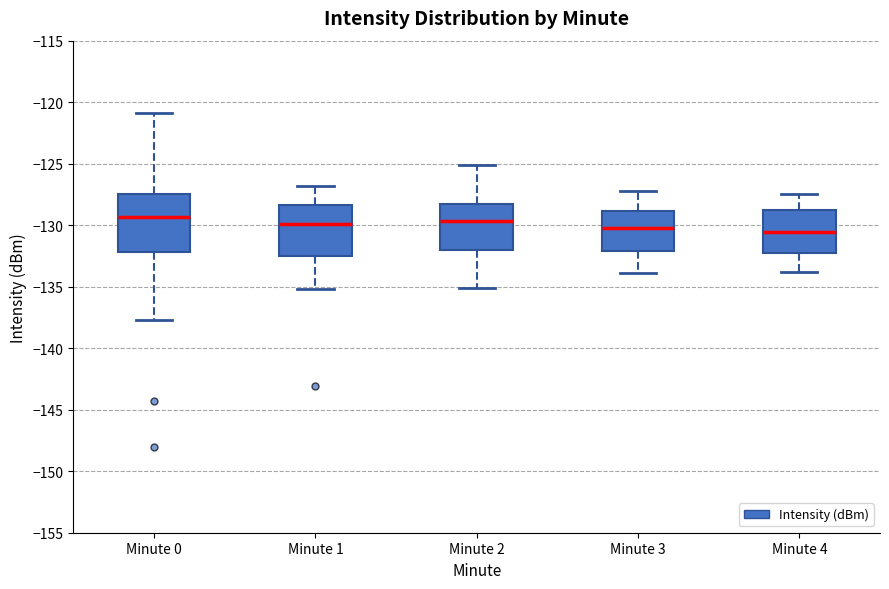

Reading left to right, transcribe this box plot: for each box, give where its median line is, the range the box spans, and where its two whiskers end, as read against the y-axis. The values are not printed on the chart, so give them approximately, as read against the axis.

Minute 0: median -129.5, box -132.0 to -127.5, whiskers -137.5 to -121.0
Minute 1: median -130.0, box -132.5 to -128.5, whiskers -135.0 to -127.0
Minute 2: median -129.5, box -132.0 to -128.0, whiskers -135.0 to -125.0
Minute 3: median -130.0, box -132.0 to -129.0, whiskers -134.0 to -127.0
Minute 4: median -130.5, box -132.0 to -128.5, whiskers -134.0 to -127.5